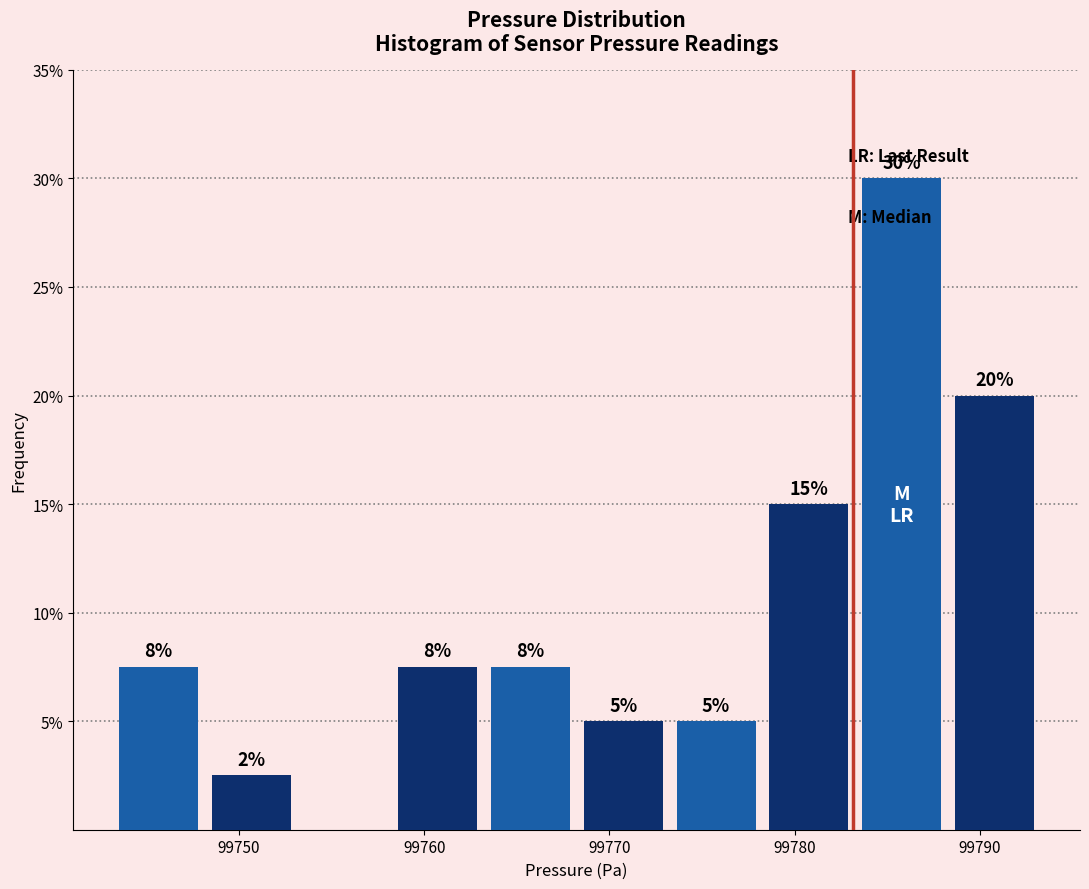

Over which range of the x-axis is the bar tallest?

99783 to 99788